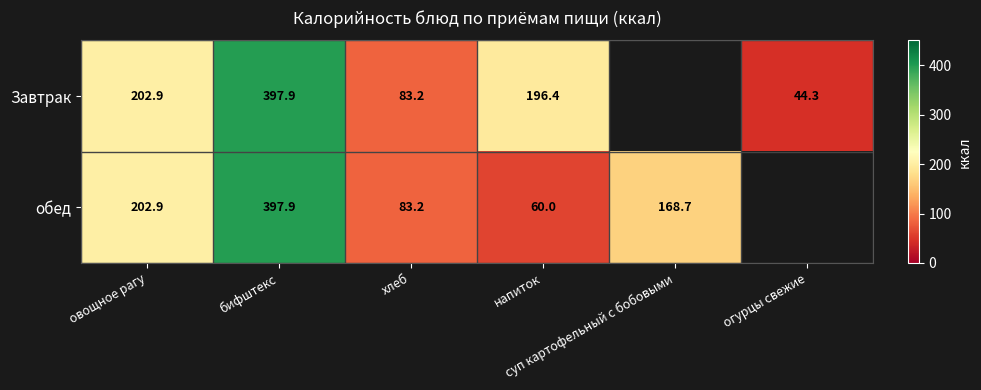

What value does the обед series have at хлеб?

83.2